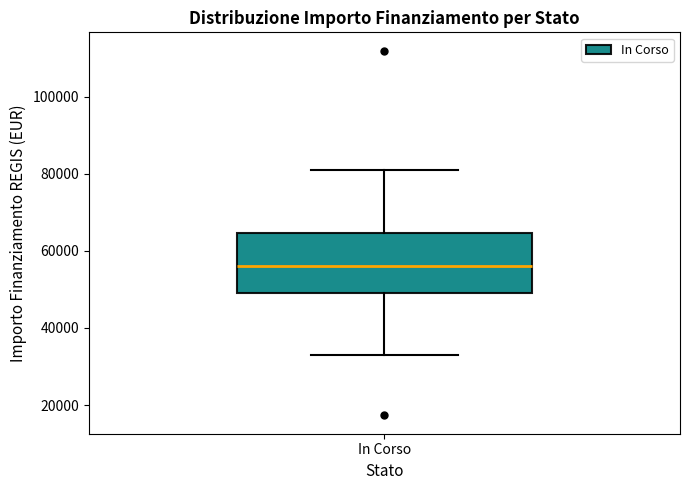

Where does the median line of the box for In Corso sit on the y-axis? The values are not printed on the chart, so give them approximately, as read against the axis.

56000